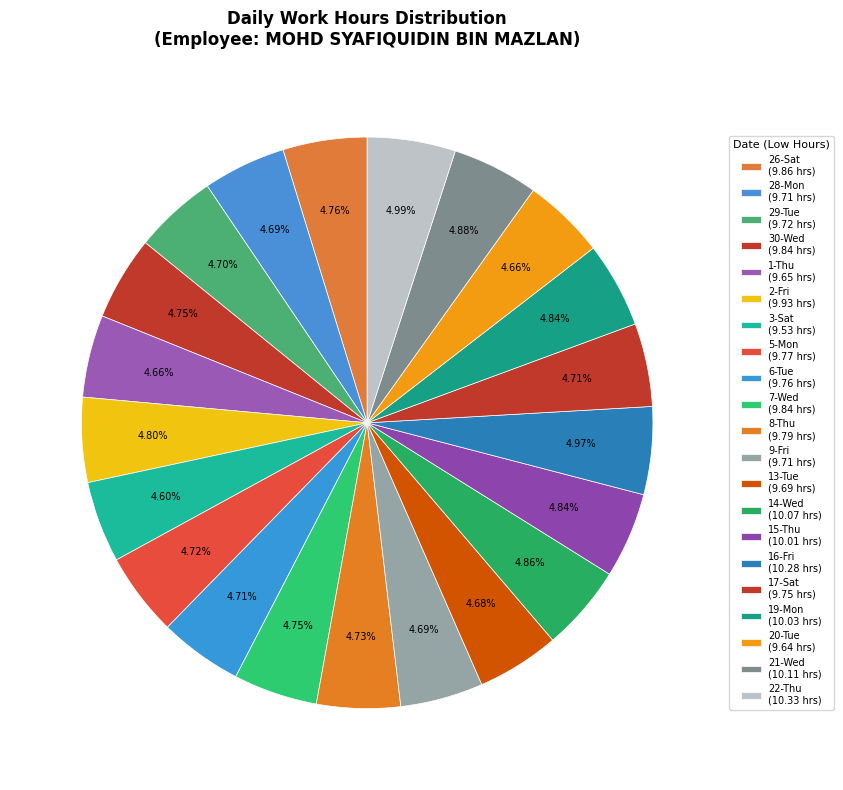

How many slices are in this pie chart?

21